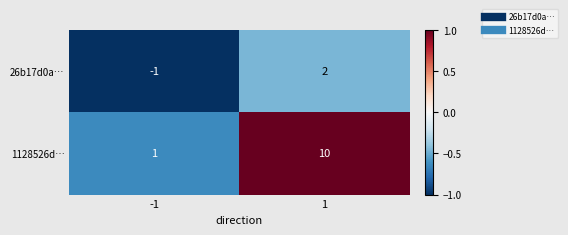

Which series changed the most between -1 and 1?

1128526d…